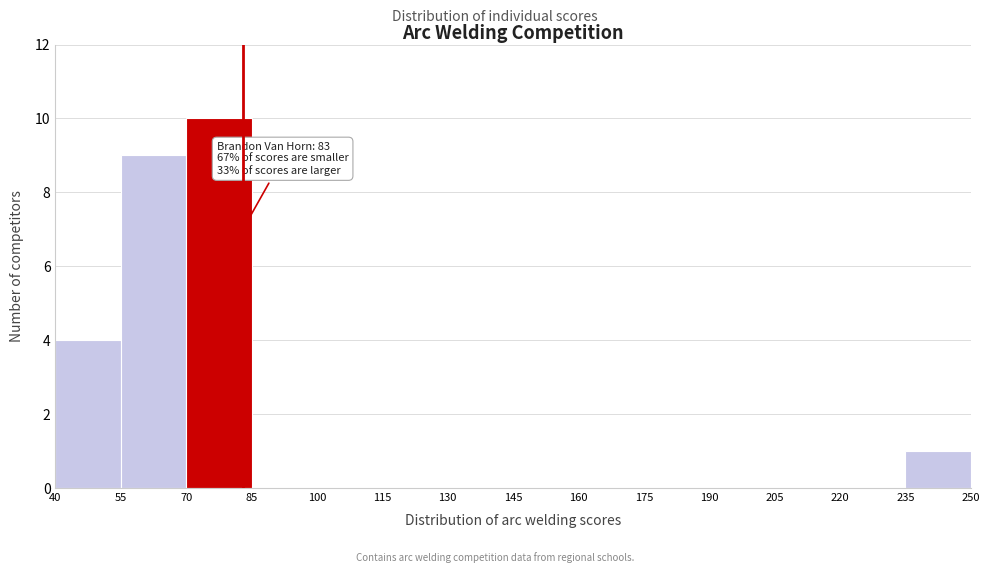

Which range on the x-axis has the tallest bar?

70 to 85